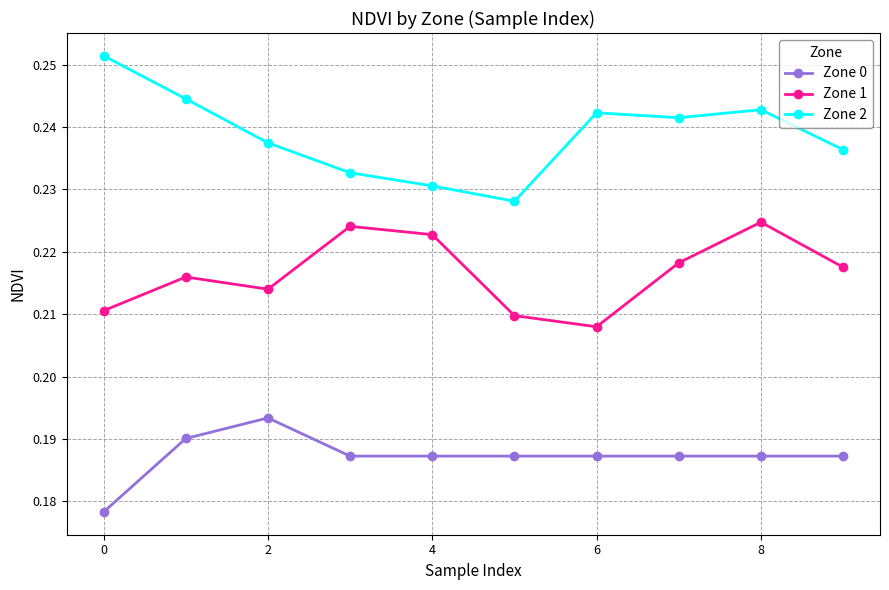

Which series has the widest spread of values?

Zone 2